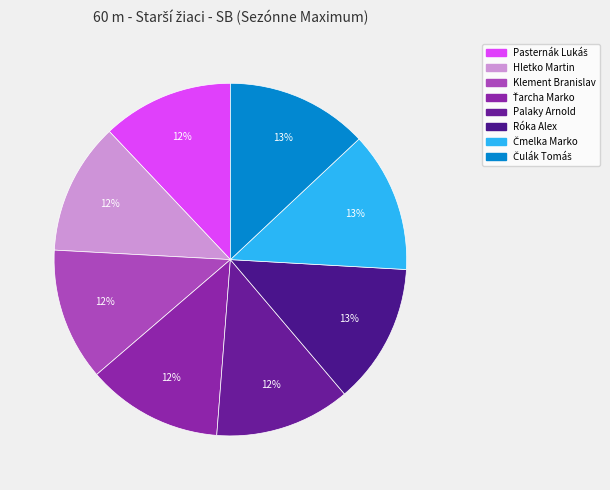

How many segments does this pie chart have?

8